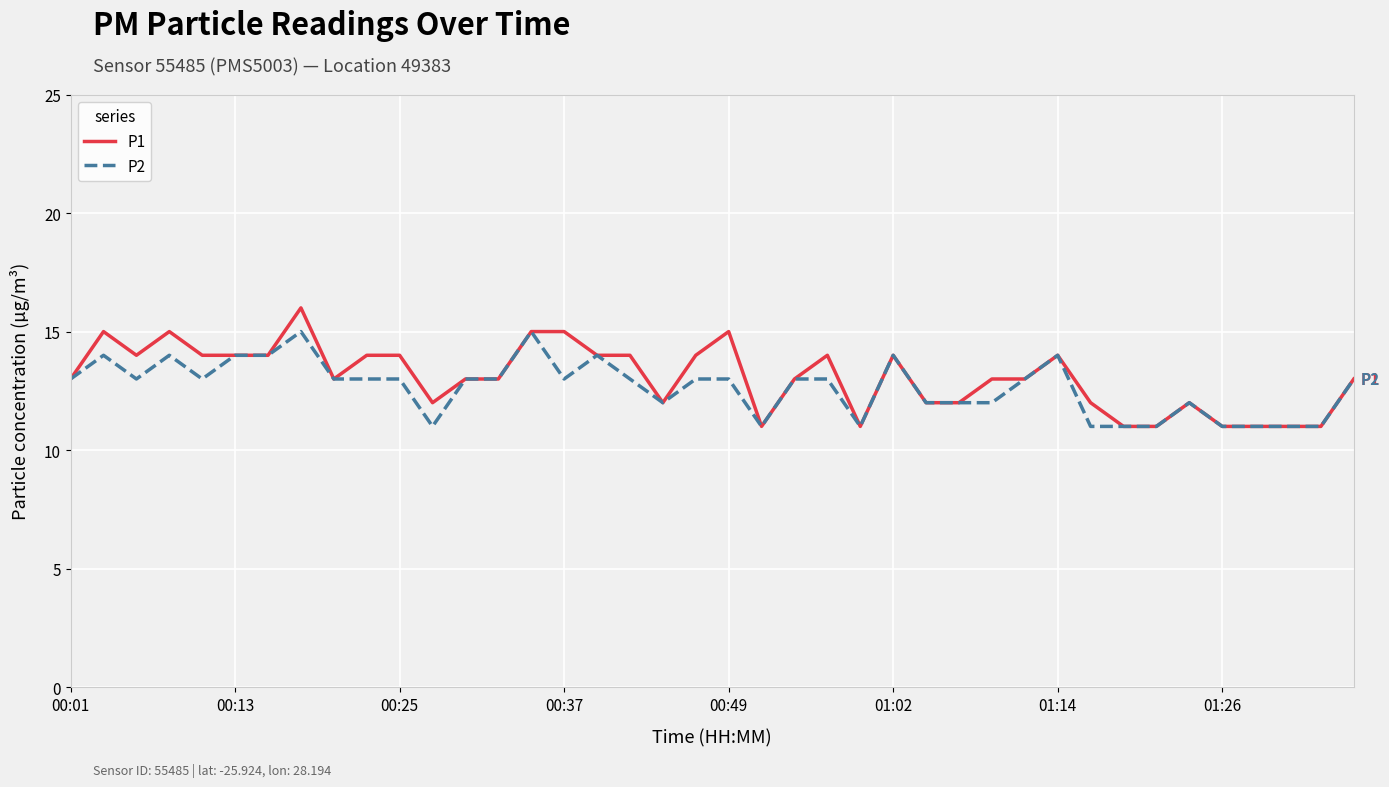

What is the minimum value for P2?

11